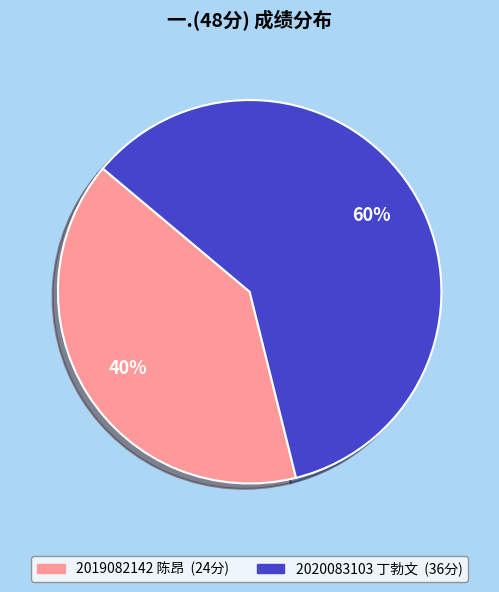

Which category has the smallest portion of the pie?

2019082142 陈昂